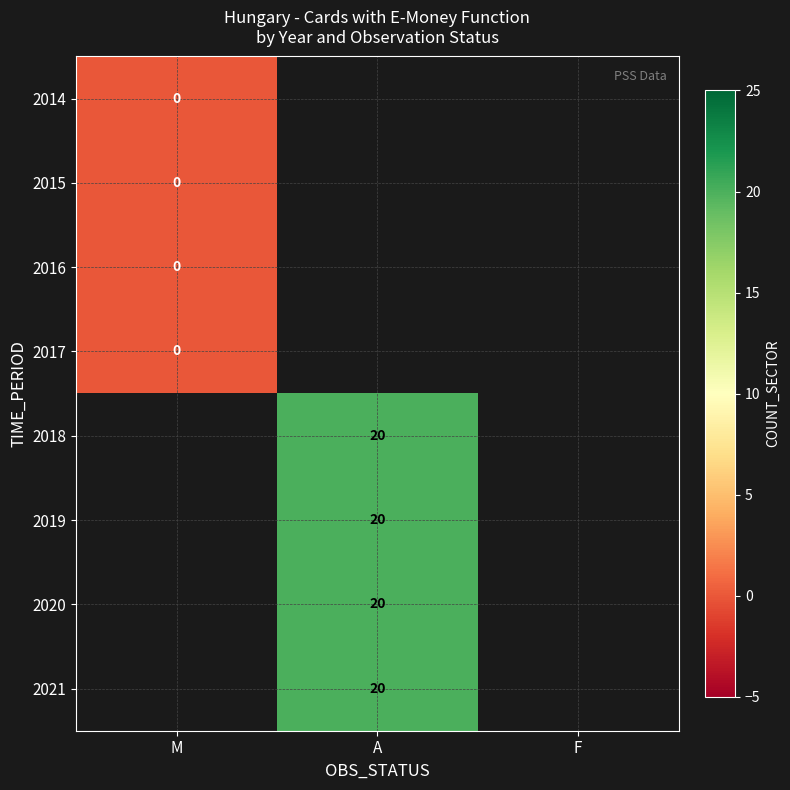

The 2018 series shows 20 at A. True or false?

True